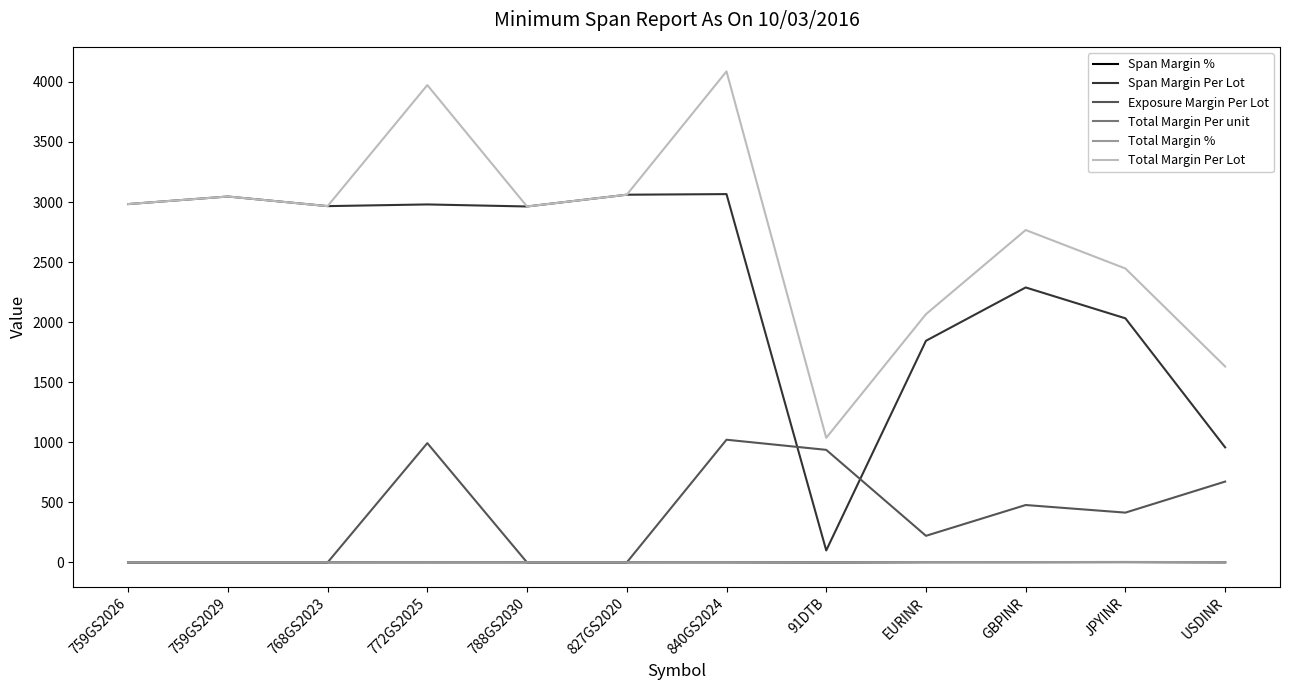

True or false: Exposure Margin Per Lot has a value of 478.0 at GBPINR.

True